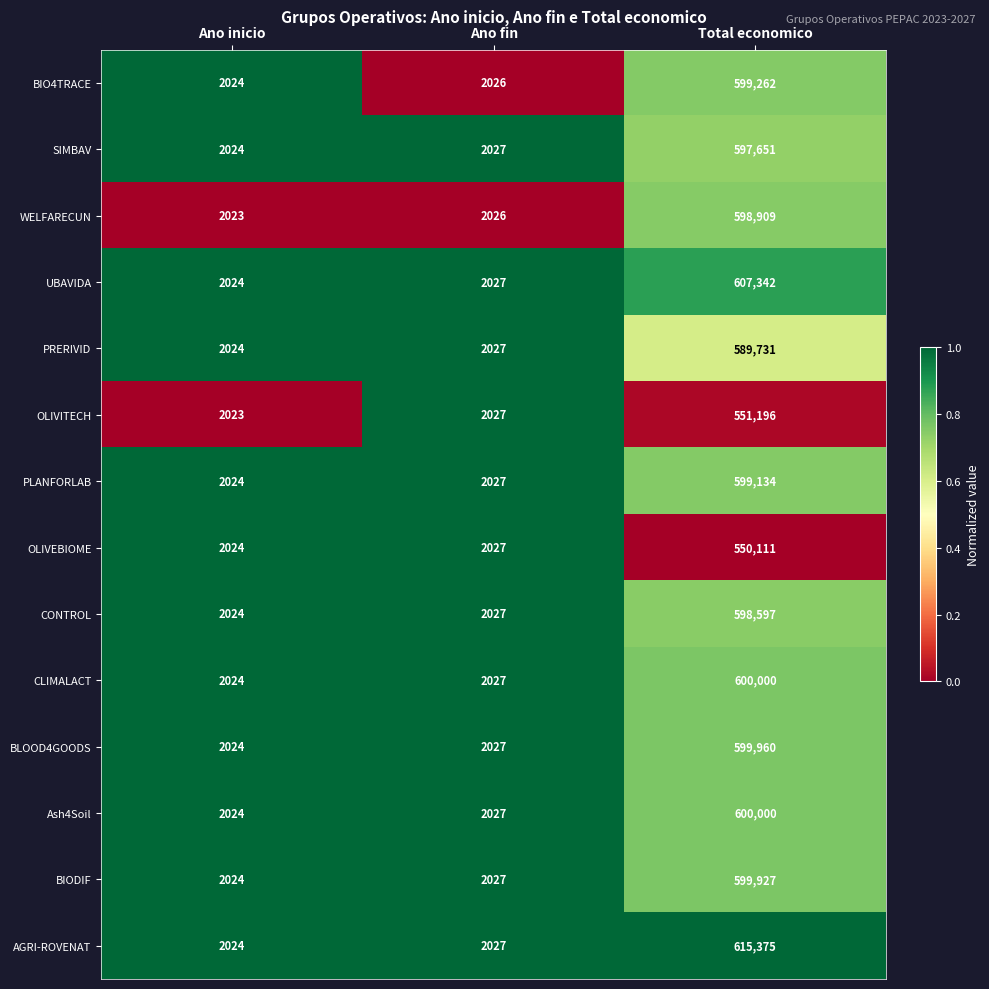

Which series changed the most between Ano inicio and Total economico?

AGRI-ROVENAT